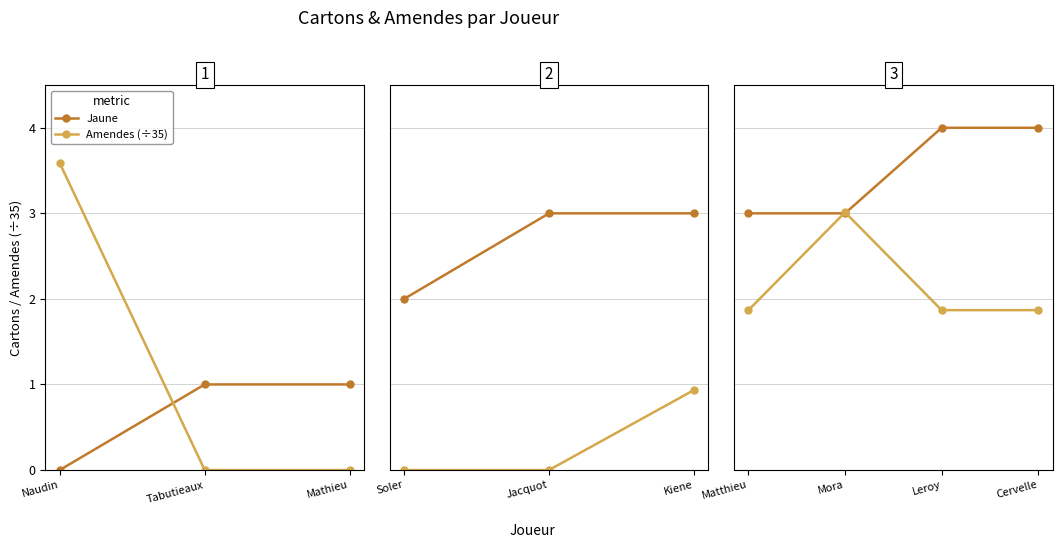

True or false: Amendes (÷35) has a value of 0.8 at Cervelle.

False